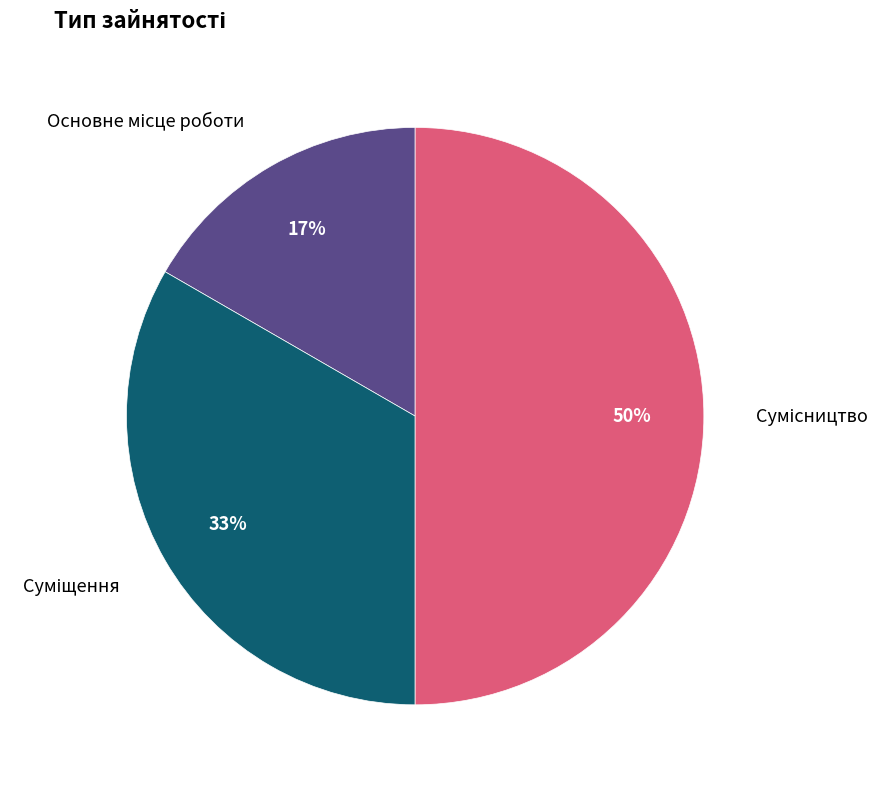

To the nearest percent, what is the difference between the largest and smallest slice percentages?

33%